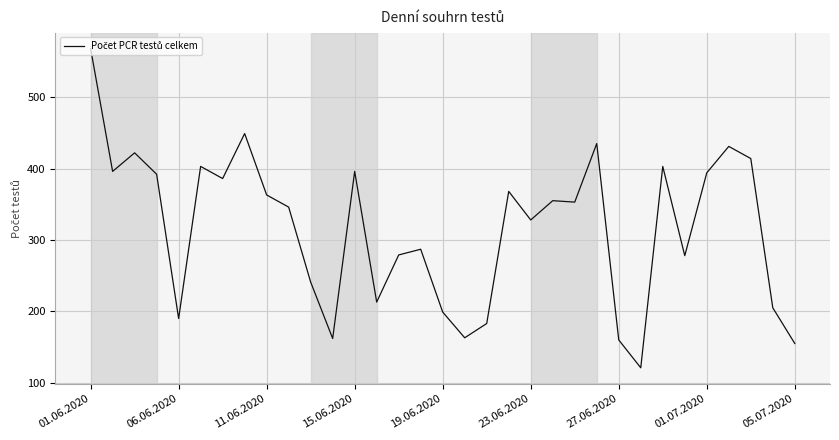

What is the maximum value shown in the chart?

568